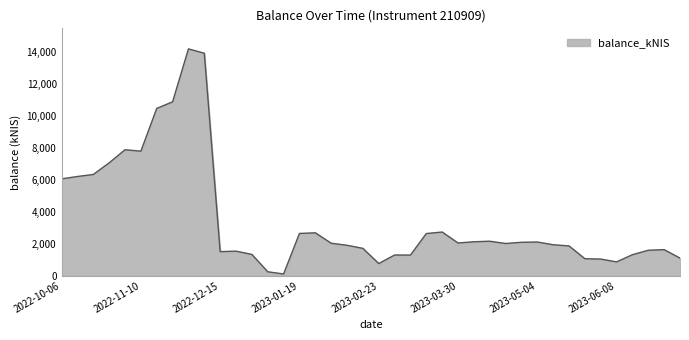

What is the difference between the maximum and minimum values?

14105.4